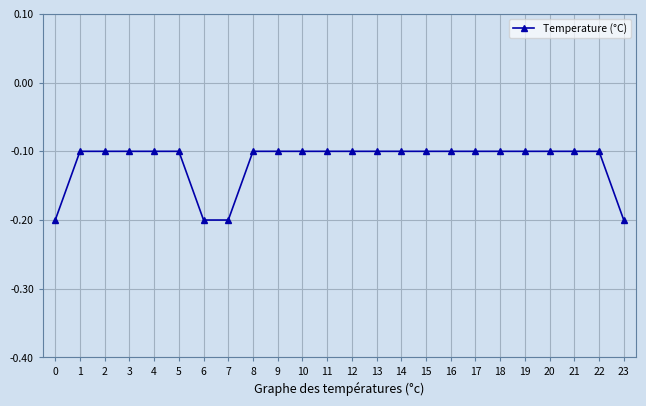

Reading left to right, what are all the values shown in this chart?

0=-0.2	1=-0.1	2=-0.1	3=-0.1	4=-0.1	5=-0.1	6=-0.2	7=-0.2	8=-0.1	9=-0.1	10=-0.1	11=-0.1	12=-0.1	13=-0.1	14=-0.1	15=-0.1	16=-0.1	17=-0.1	18=-0.1	19=-0.1	20=-0.1	21=-0.1	22=-0.1	23=-0.2